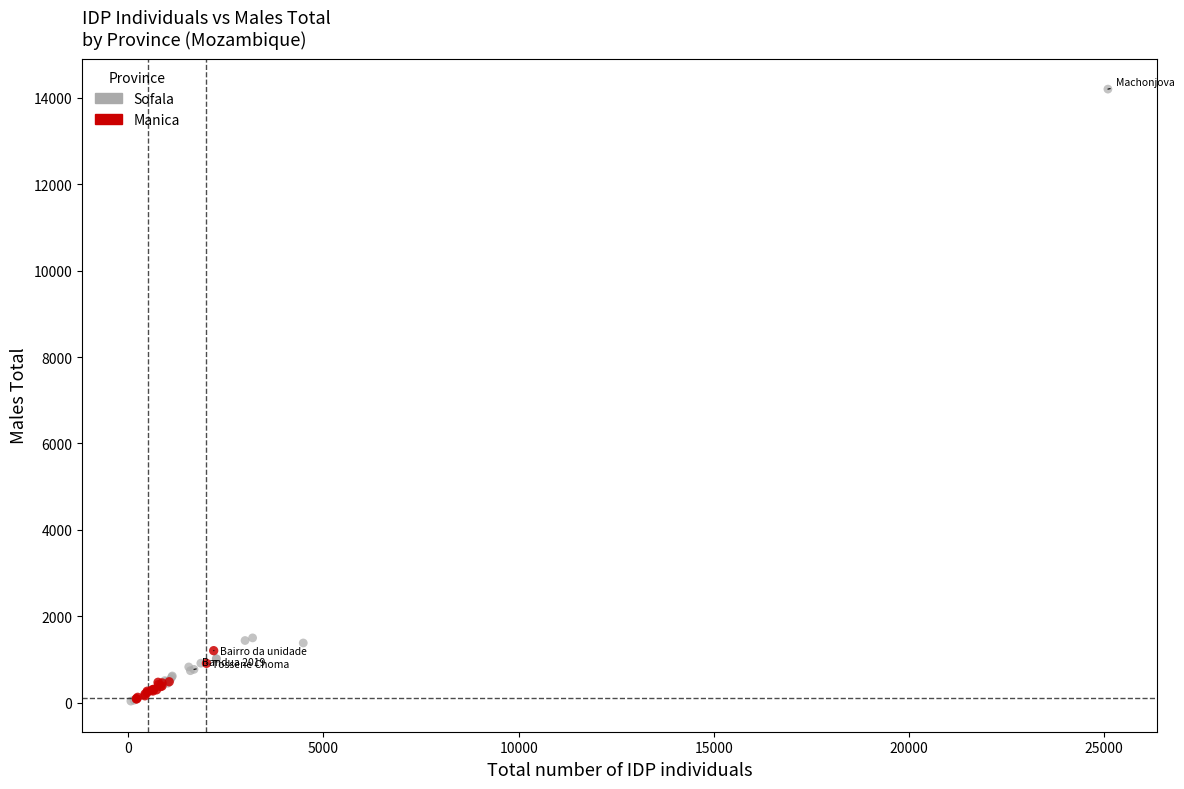

Which series contains the highest Y value?

Sofala